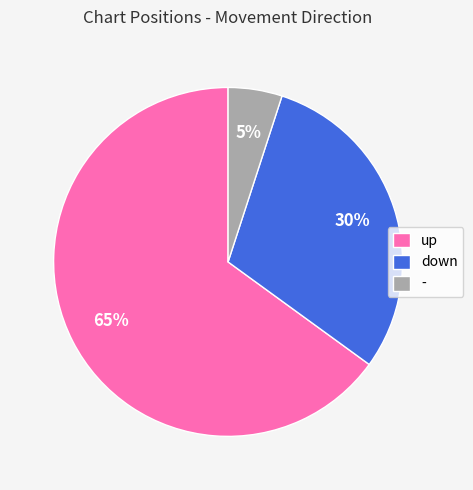

To the nearest percent, what percentage of the pie is -?

5%